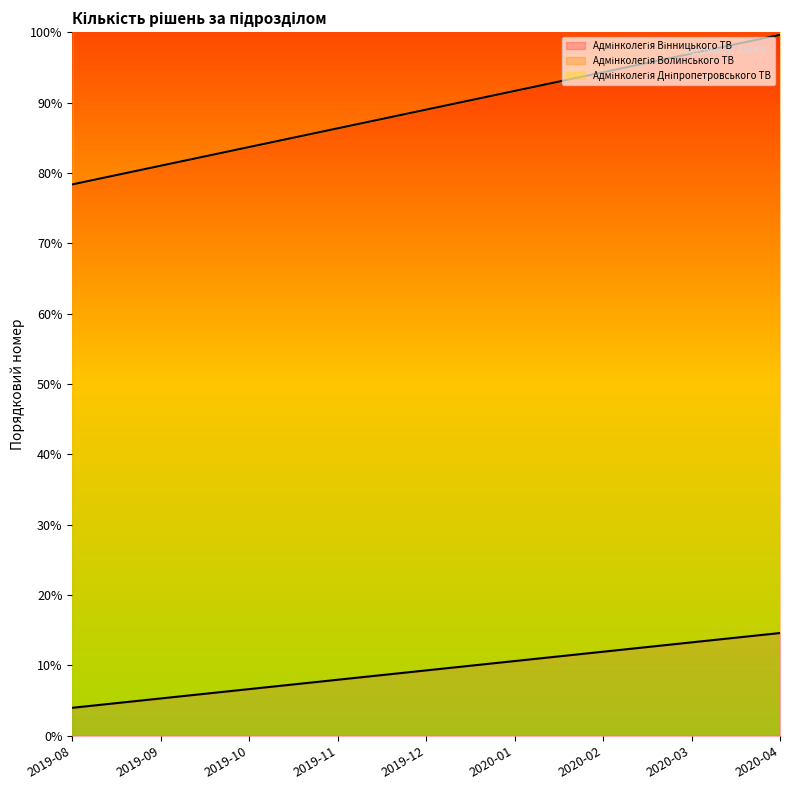

True or false: Адмінколегія Вінницького ТВ and Адмінколегія Волинського ТВ intersect in this chart.

False